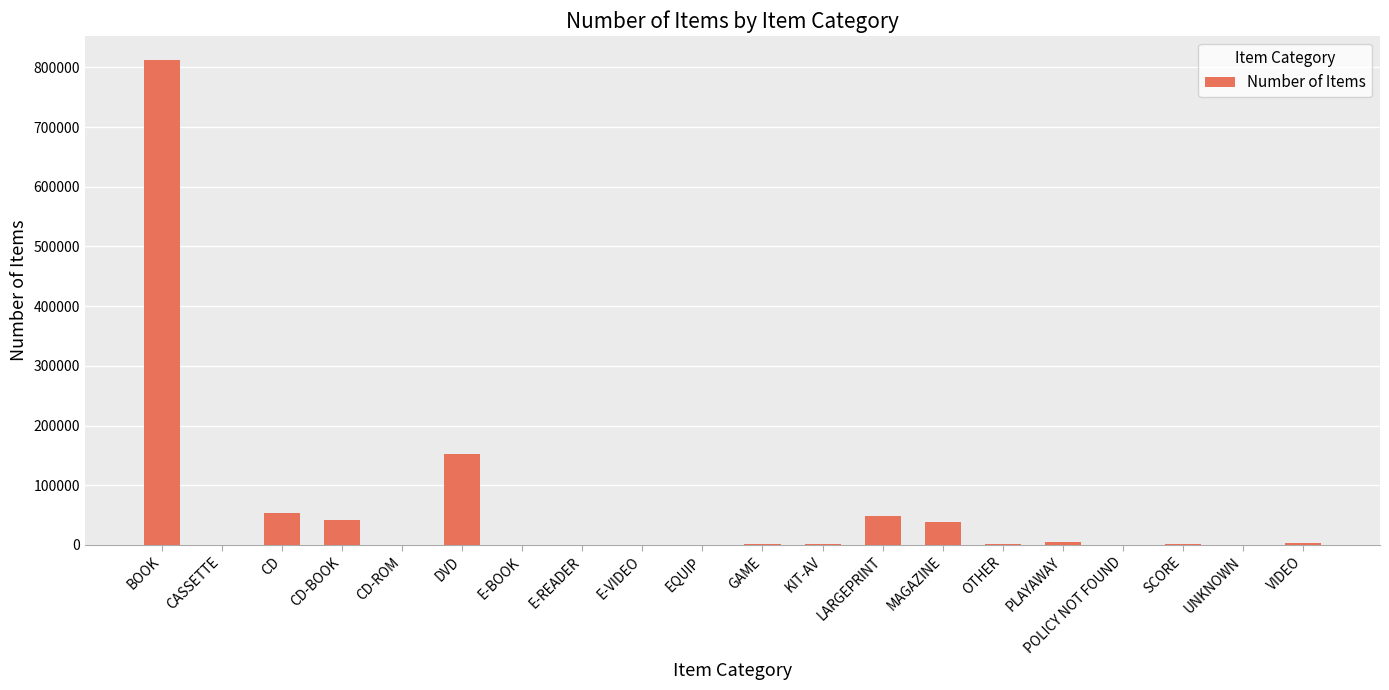

At which label is the value closest to 406037?

DVD